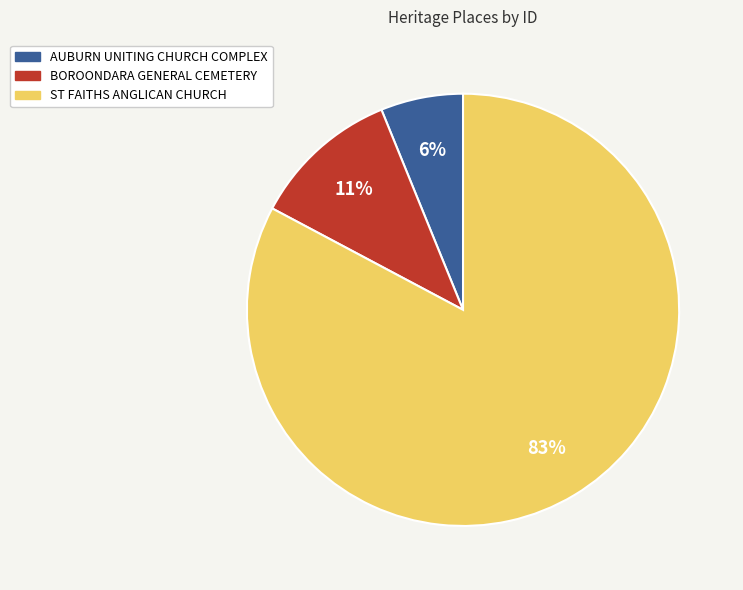

To the nearest percent, what is the difference between the largest and smallest slice percentages?

77%